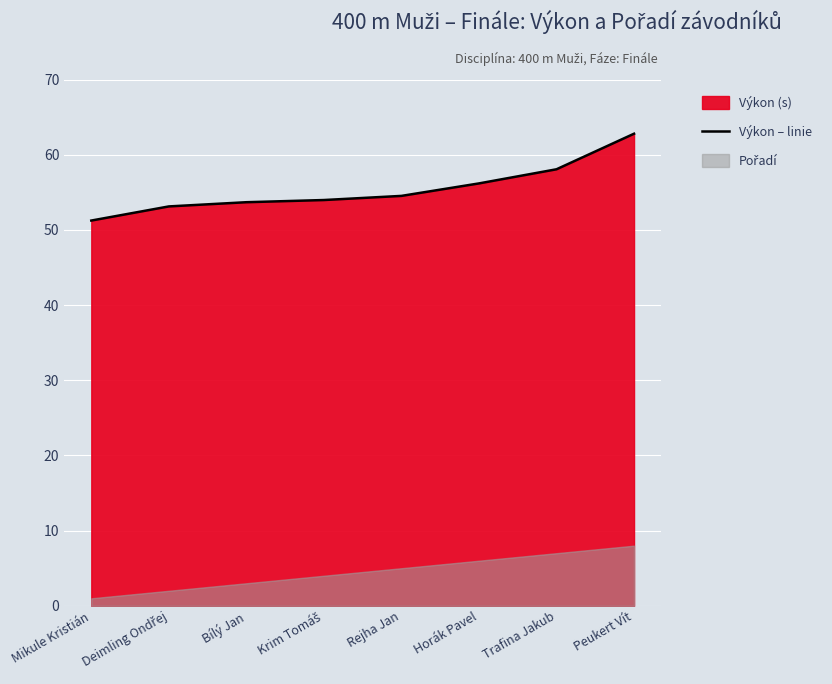

True or false: the data has more than 1 interior local peaks.

False